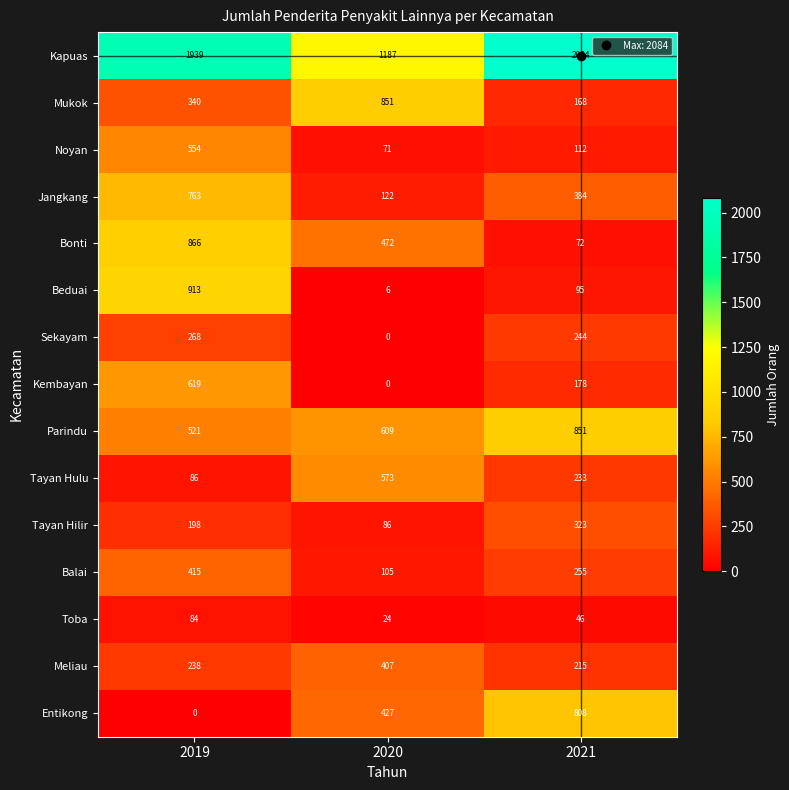

What is the sum of the Entikong values at 2019 and 2021?

808